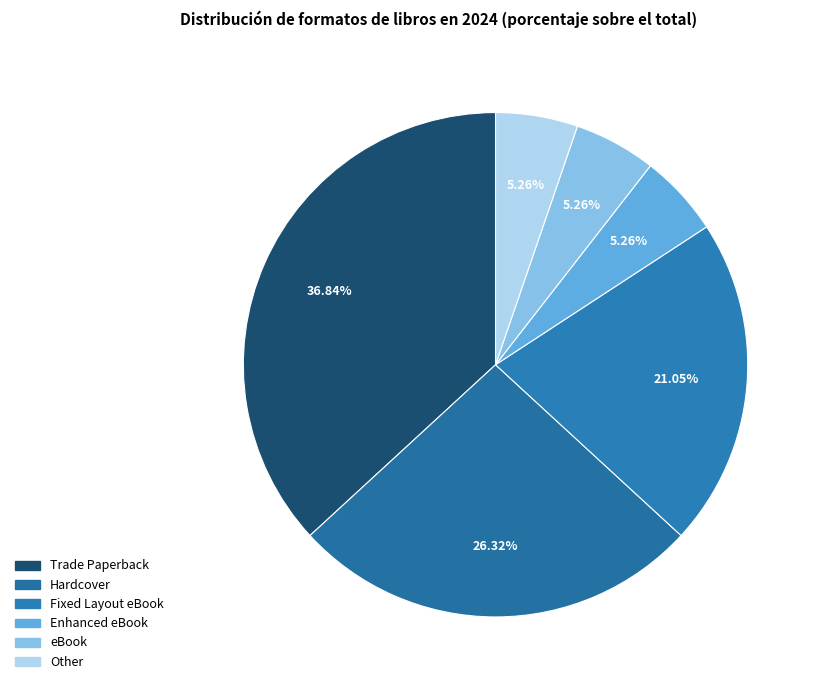

What percentage is the Hardcover slice, to the nearest percent?

26%